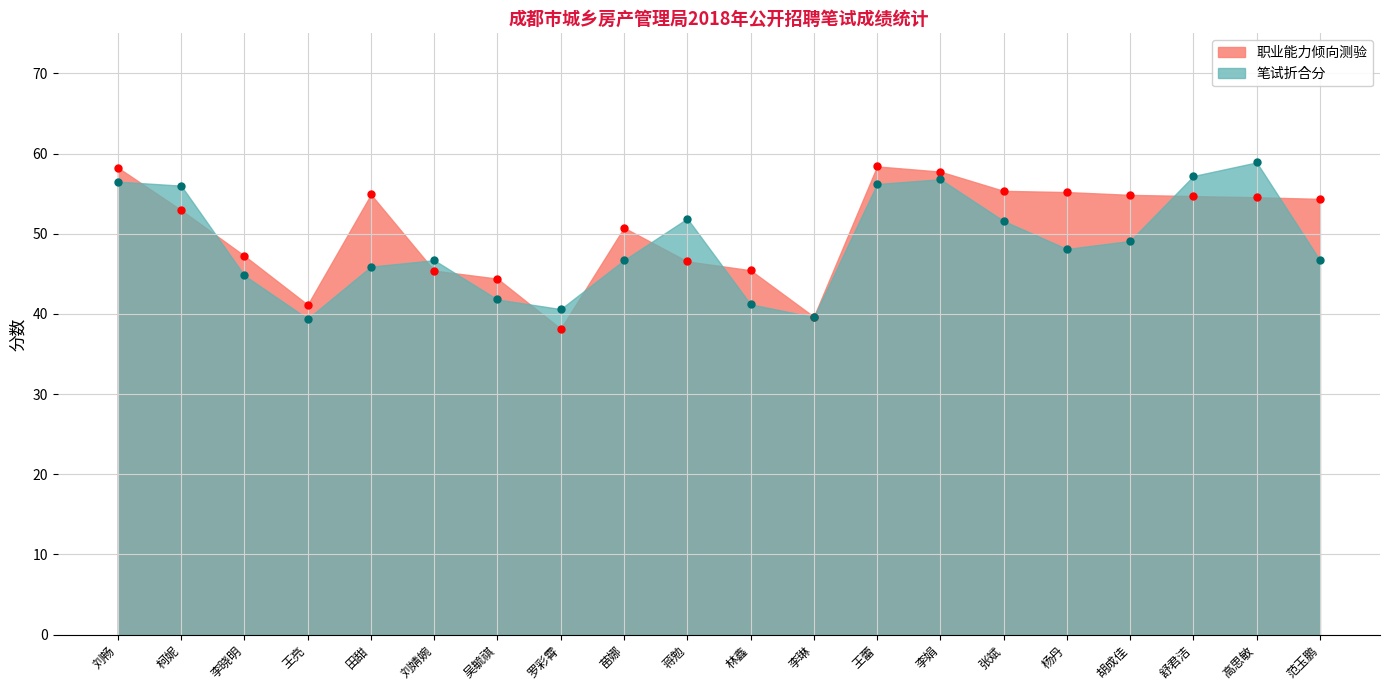

What position from the left is 田甜?

5